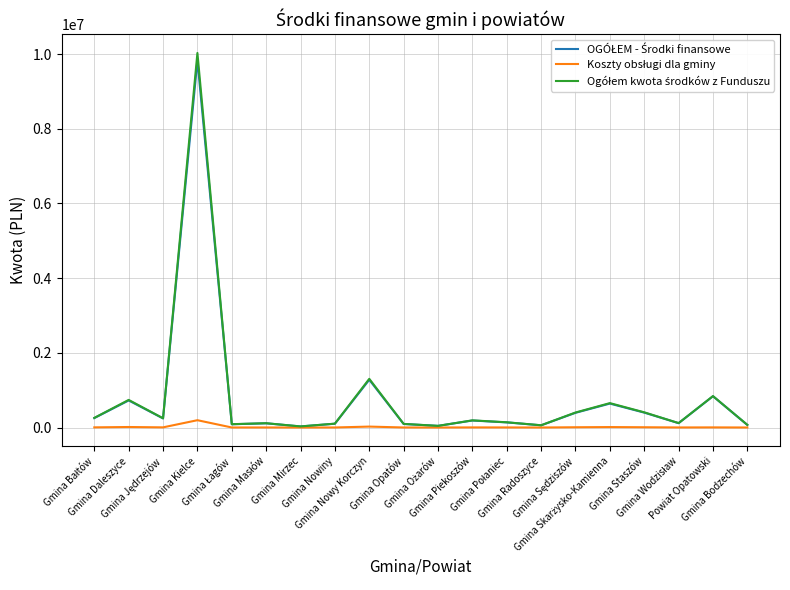

What is the maximum value shown in the chart?

10027650.6